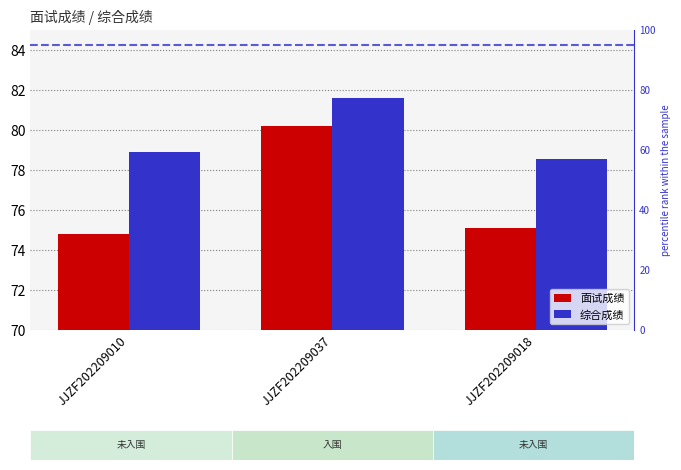

The value of 综合成绩 at JJZF202209018 is 109.0. True or false?

False